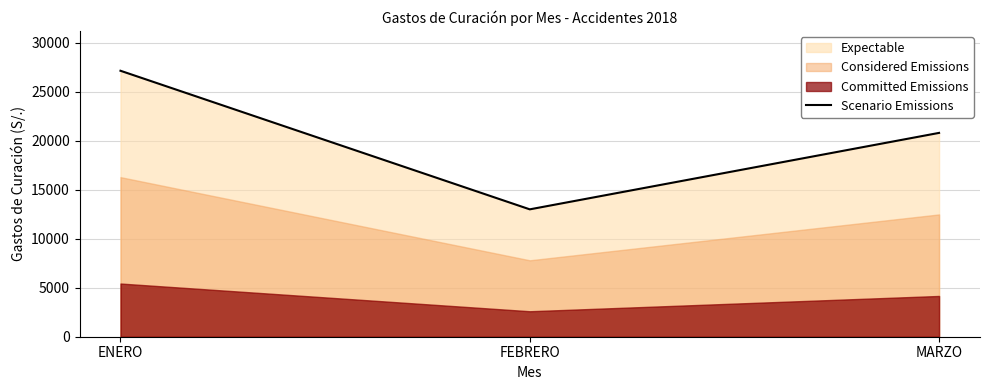

What is the average value?

20329.3